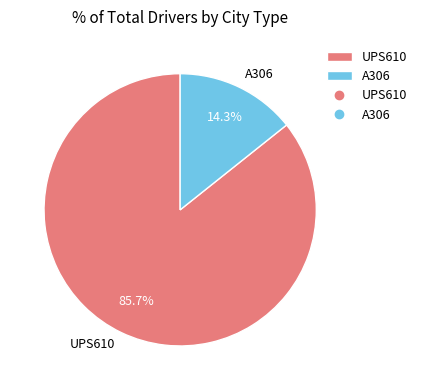

What is the largest slice in the pie chart?

UPS610